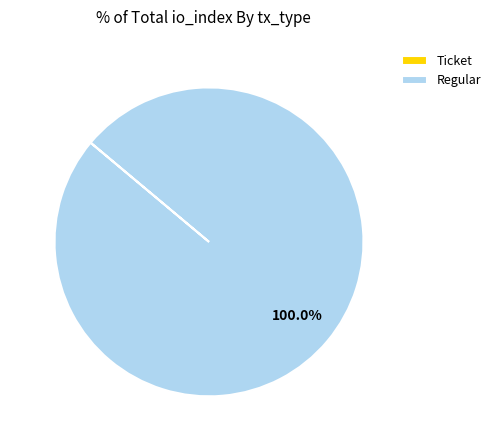

Does Regular represent more than half of the total?

Yes